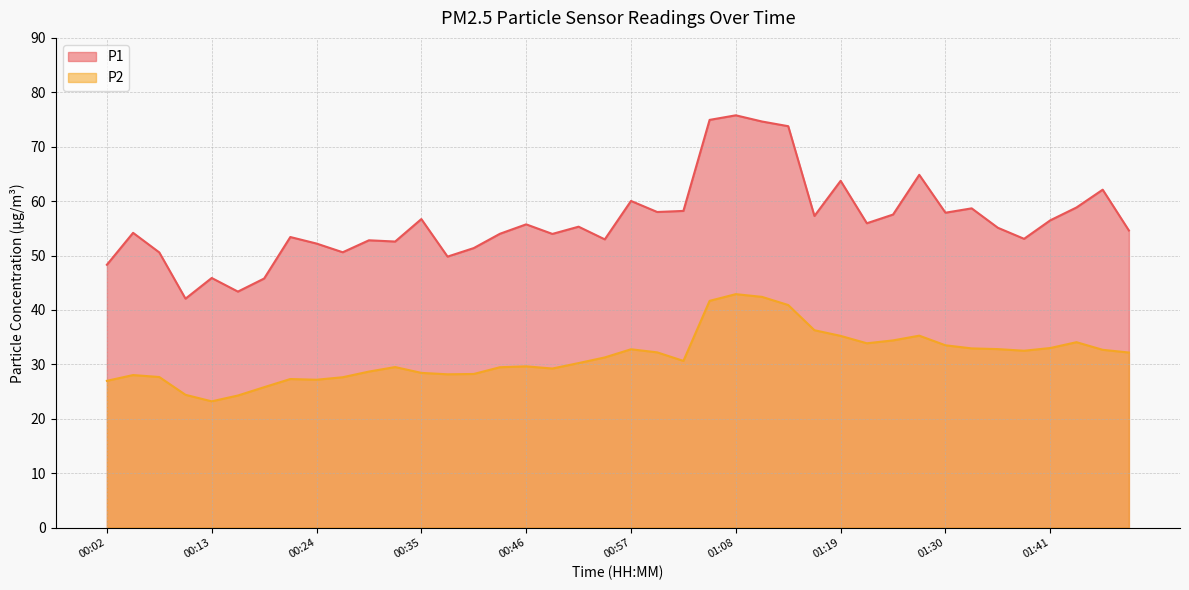

In P2, how many points are lower than both neighbors (excluding endpoints)?

7